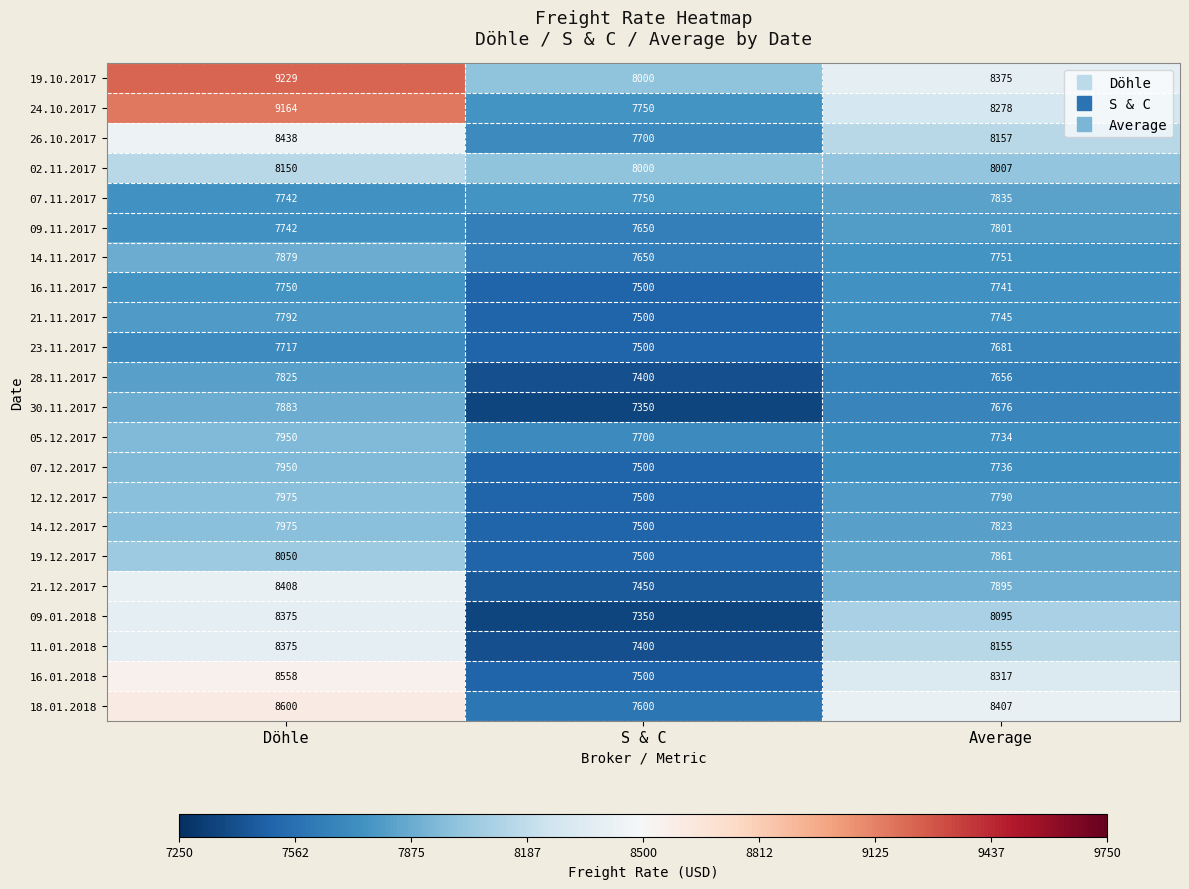

What is the sum of all 30.11.2017 values?

22909